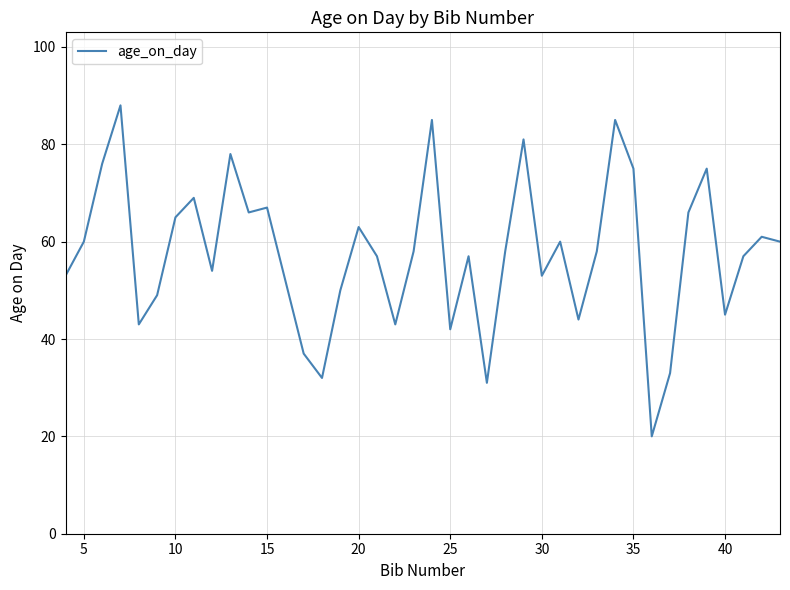

What is the smallest value displayed?

20